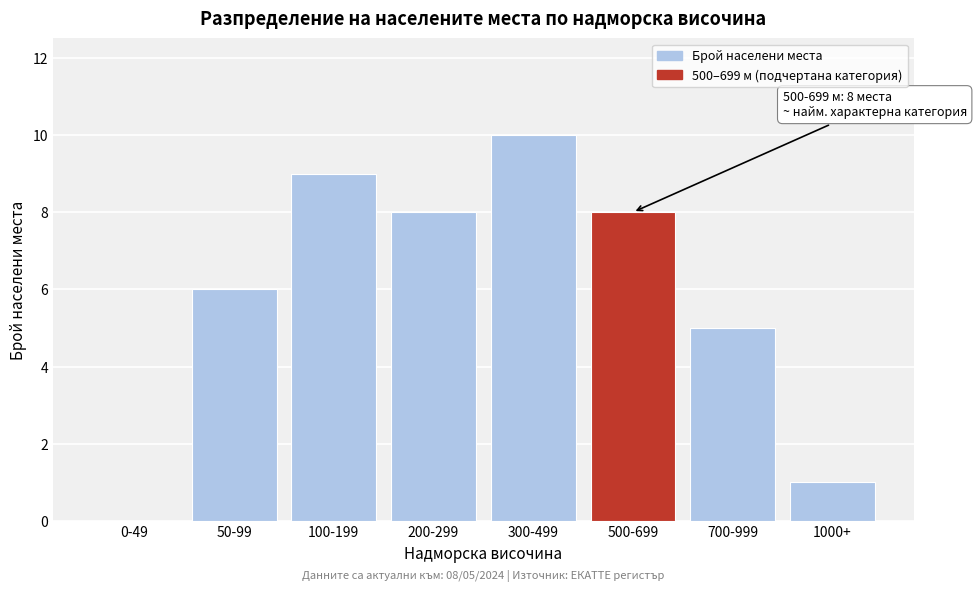

Reading left to right, extract all data points from this chart.

0-49=0	50-99=6	100-199=9	200-299=8	300-499=10	500-699=8	700-999=5	1000+=1